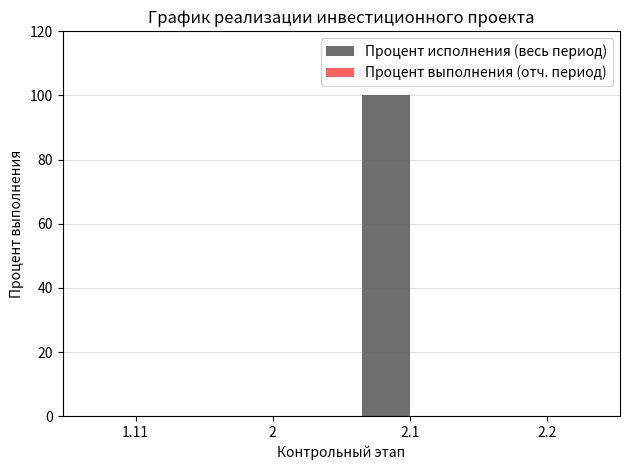

Does the chart contain stacked bars?

No